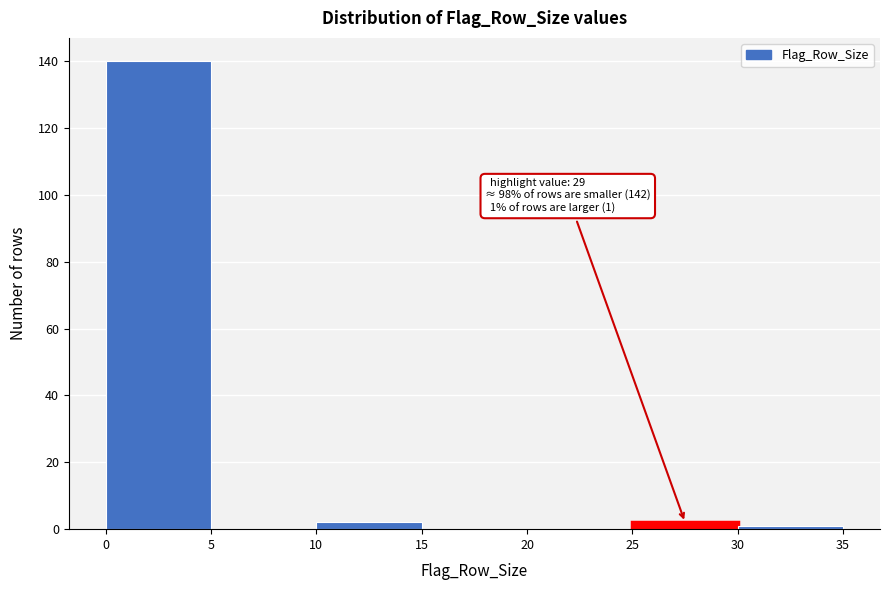

Which range on the x-axis has the tallest bar?

0 to 5